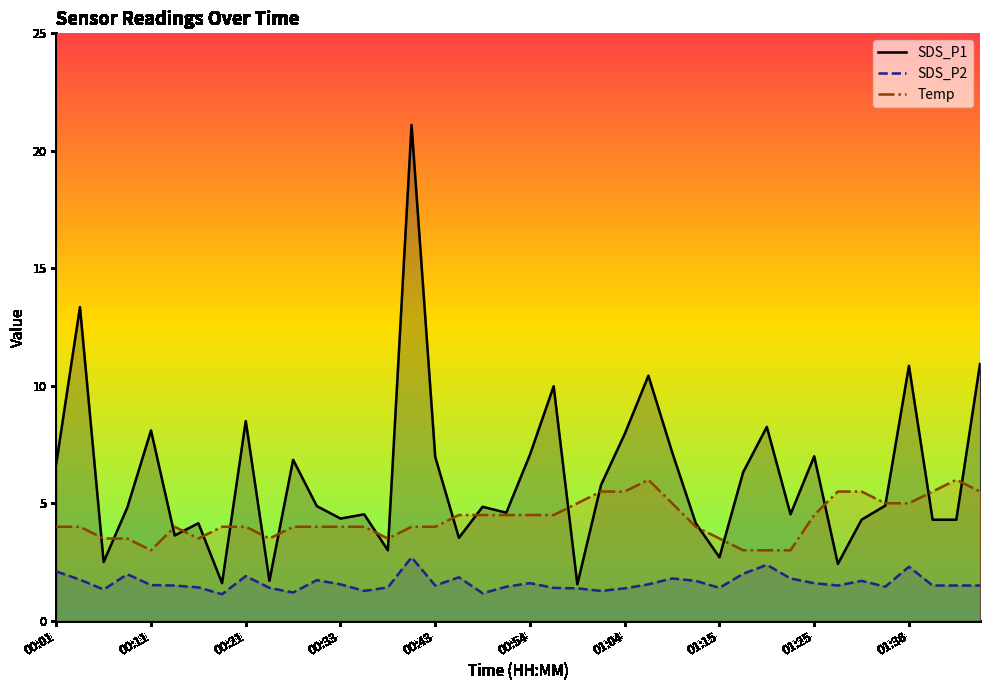

Which series ends up on top after the final intersection of SDS_P1 and Temp?

SDS_P1